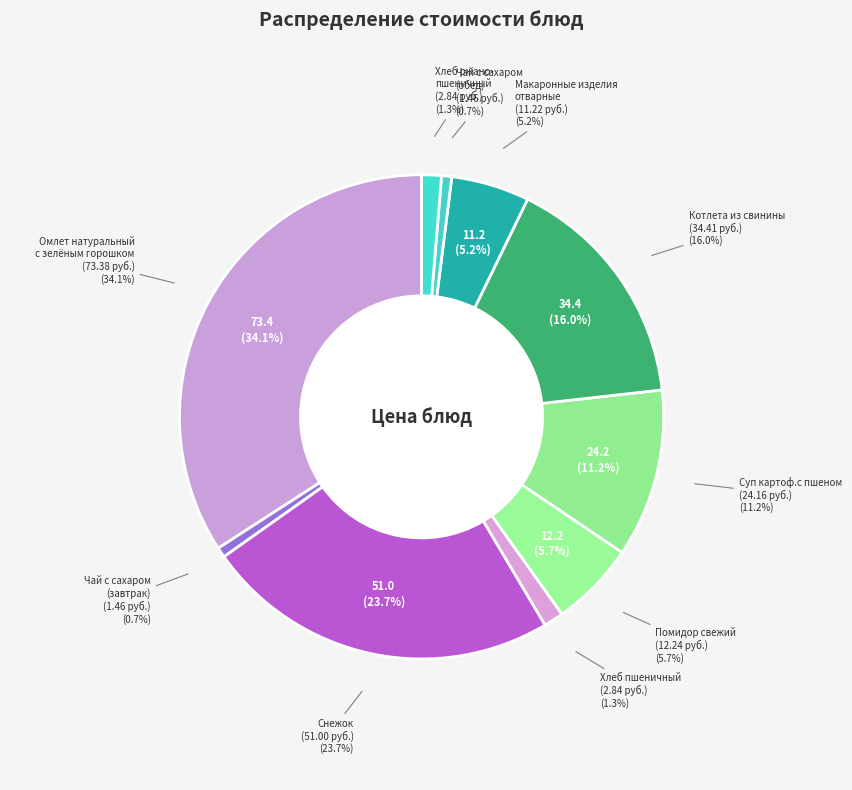

What is the change in value from Омлет натуральный
с зелёным горошком to Хлеб пшеничный?

-70.5